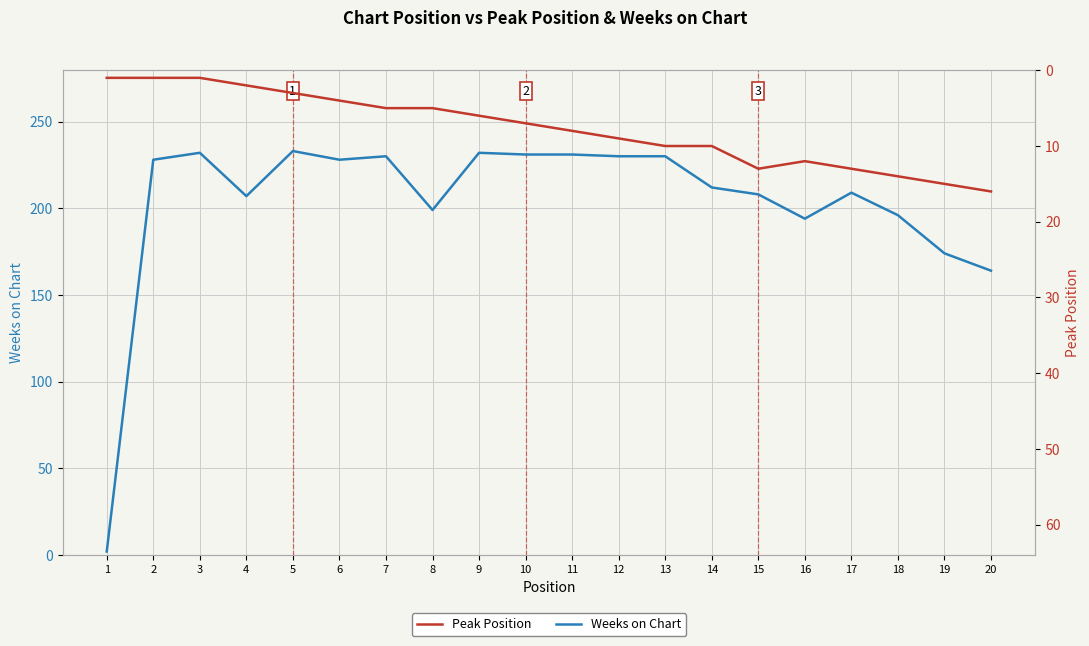

At which category is the sum across all series the highest?

13